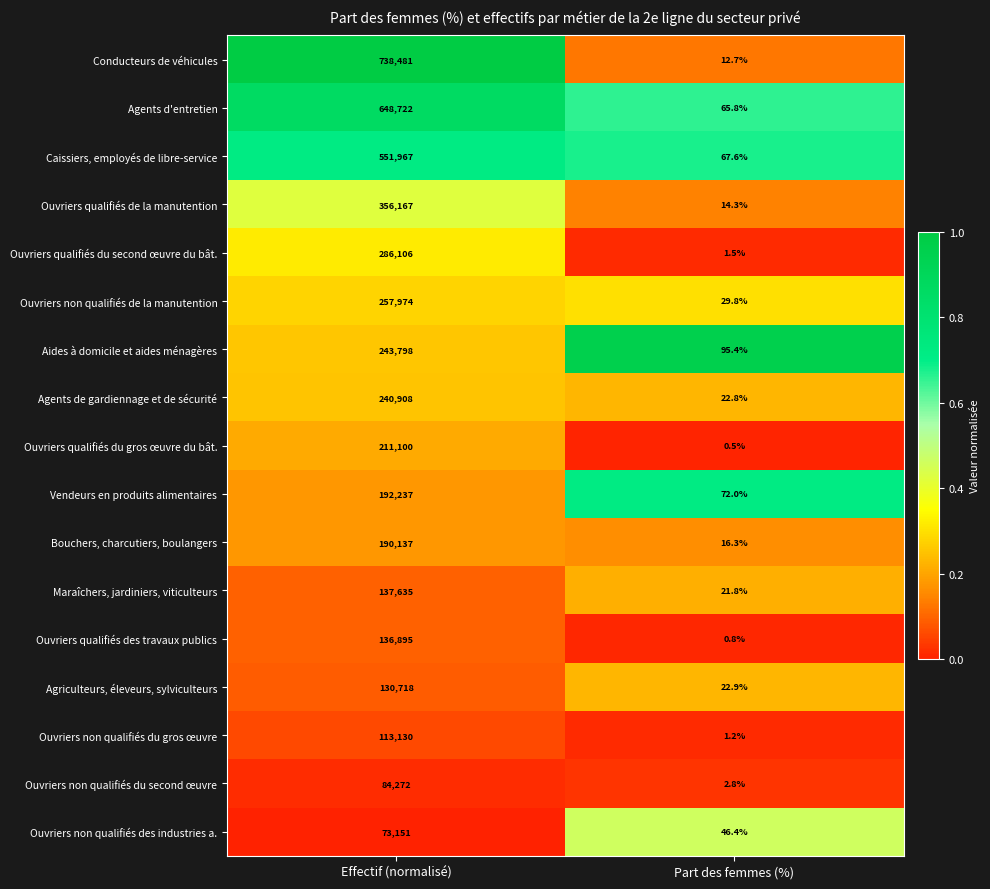

List the series in order of their peak value, highest first.

Conducteurs de véhicules, Agents d'entretien, Caissiers, employés de libre-service, Ouvriers qualifiés de la manutention, Ouvriers qualifiés du second œuvre du bât., Ouvriers non qualifiés de la manutention, Aides à domicile et aides ménagères, Agents de gardiennage et de sécurité, Ouvriers qualifiés du gros œuvre du bât., Vendeurs en produits alimentaires, Bouchers, charcutiers, boulangers, Maraîchers, jardiniers, viticulteurs, Ouvriers qualifiés des travaux publics, Agriculteurs, éleveurs, sylviculteurs, Ouvriers non qualifiés du gros œuvre, Ouvriers non qualifiés du second œuvre, Ouvriers non qualifiés des industries a.